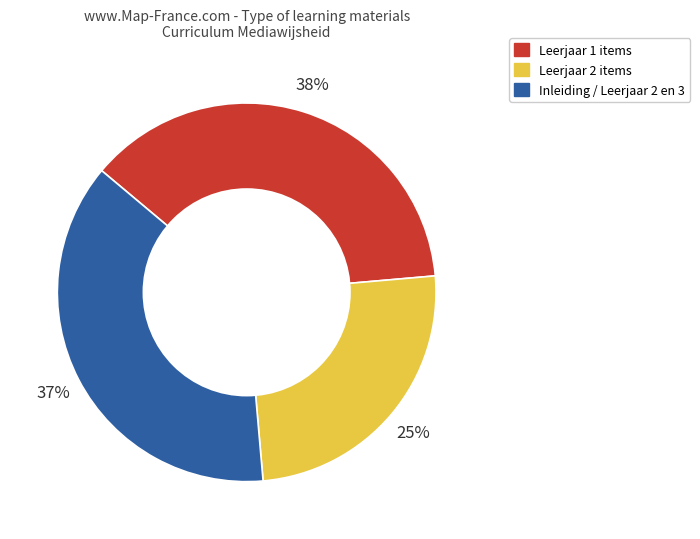

How many segments does this pie chart have?

3